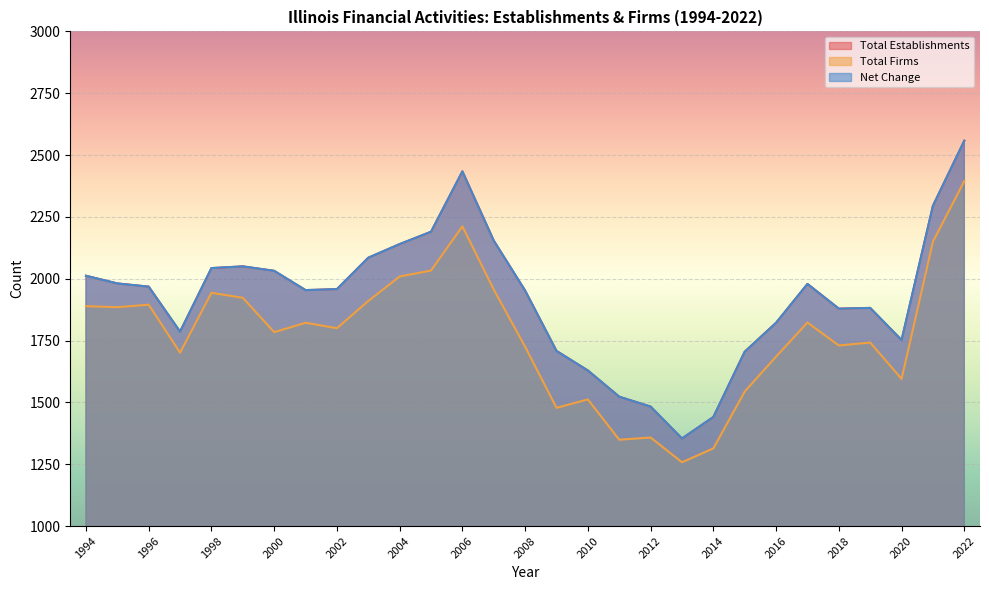

What is the sum of the Total Establishments values at 2021 and 1996?

4263